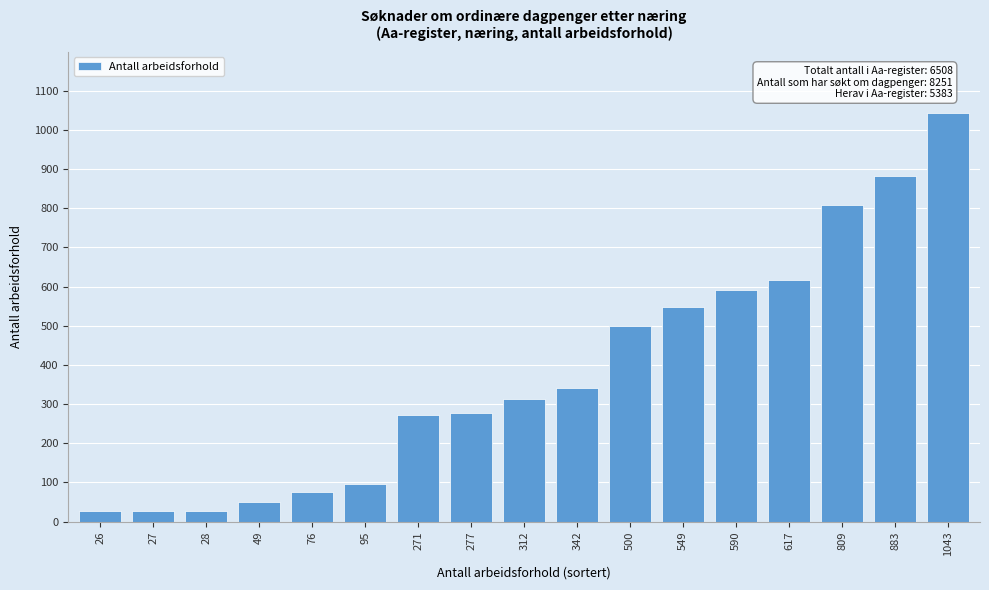

What is the average value?

382